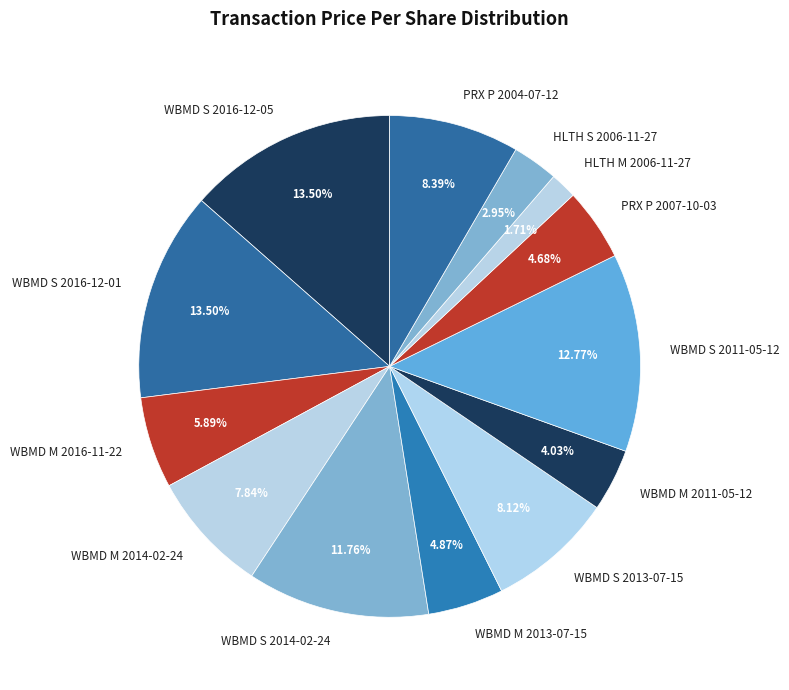

Which slice is the smallest?

HLTH M 2006-11-27